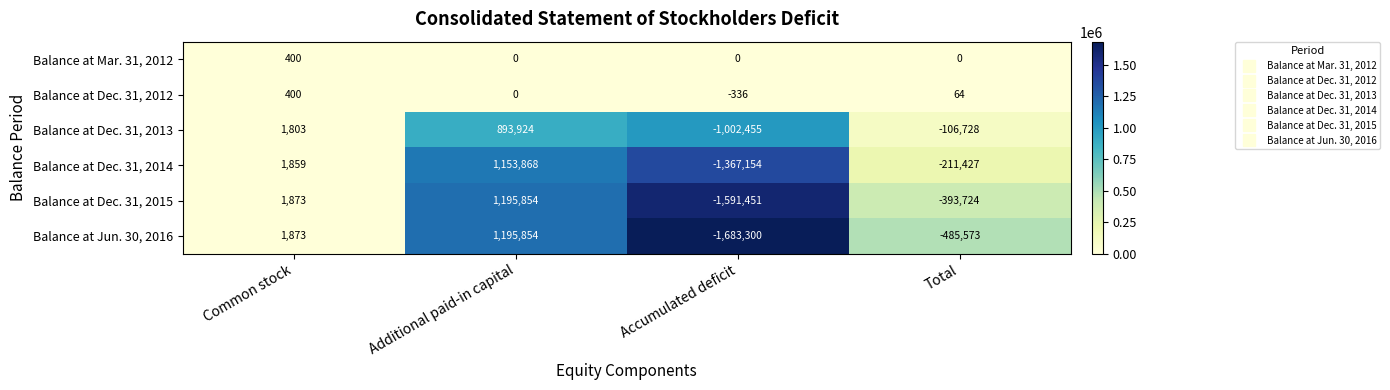

What is the difference between the highest and lowest values at Accumulated deficit?

1683300